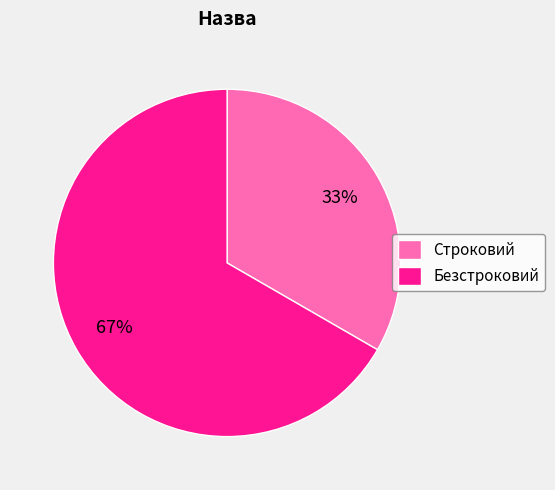

To the nearest percent, what is the average slice percentage?

50%